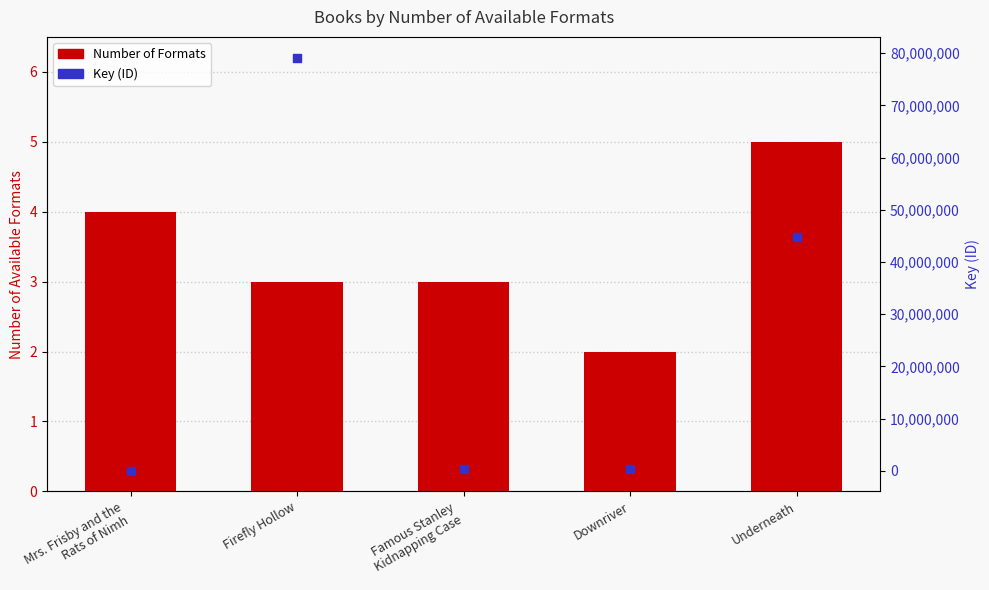

What are all the series names shown in the legend?

Number of Formats, Key (ID)